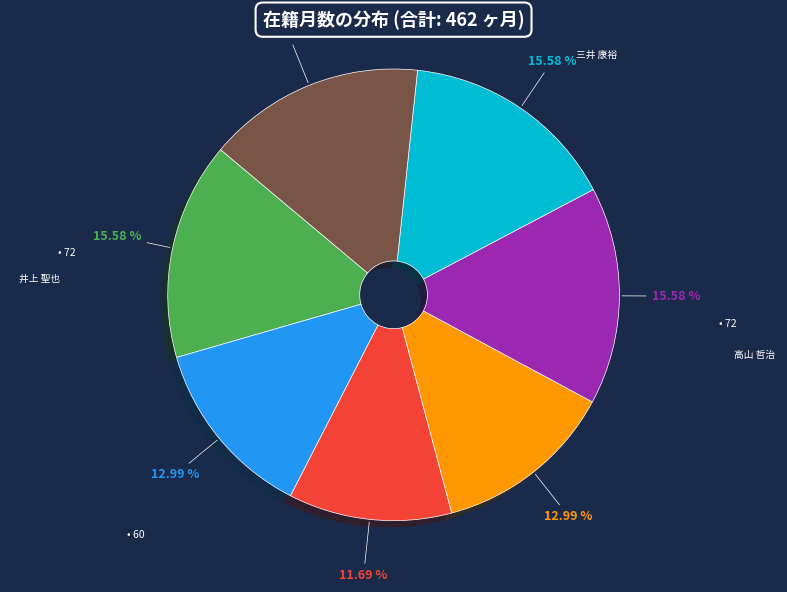

To the nearest percent, what is the difference between the largest and smallest slice percentages?

4%